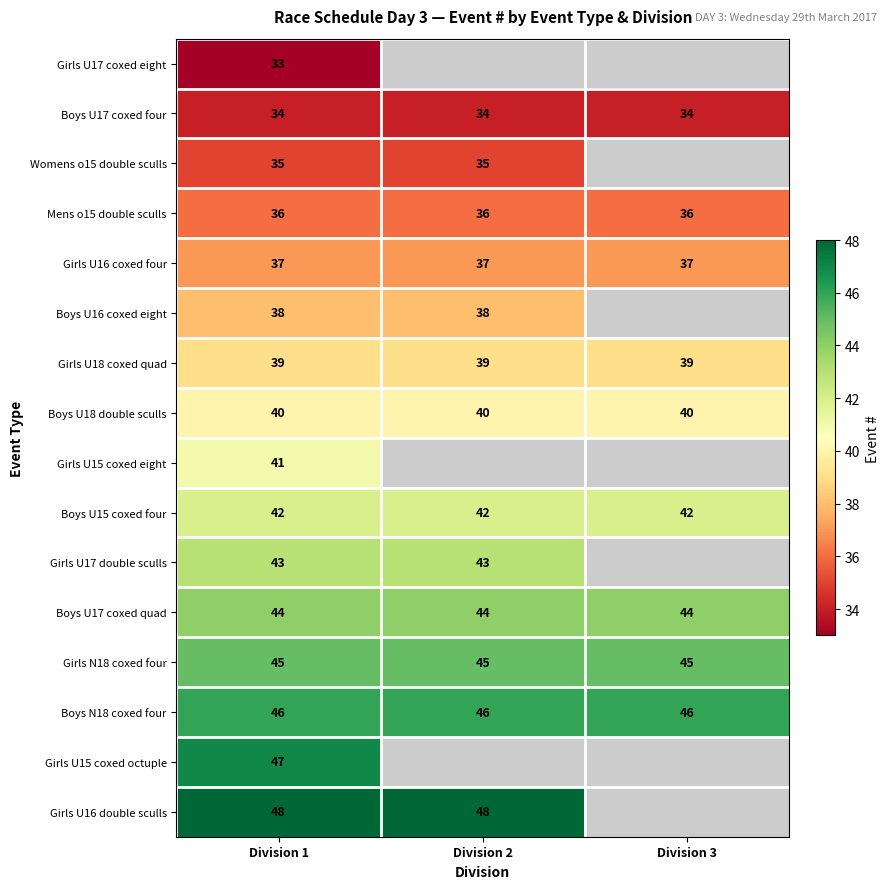

At how many categories does at least one series exceed 34?

3